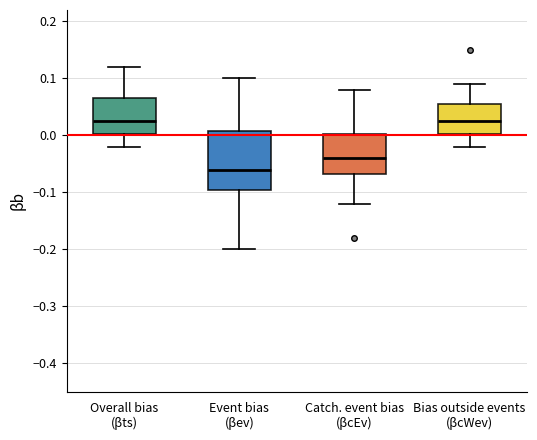

Reading left to right, transcribe this box plot: for each box, give where its median line is, the range the box spans, and where its two whiskers end, as read against the y-axis. The values are not printed on the chart, so give them approximately, as read against the axis.

Overall bias (βts): median 0.03, box 0.00 to 0.07, whiskers -0.02 to 0.12
Event bias (βev): median -0.06, box -0.09 to 0.01, whiskers -0.20 to 0.10
Catch. event bias (βcEv): median -0.04, box -0.07 to 0.00, whiskers -0.12 to 0.08
Bias outside events (βcWev): median 0.03, box 0.00 to 0.06, whiskers -0.02 to 0.09